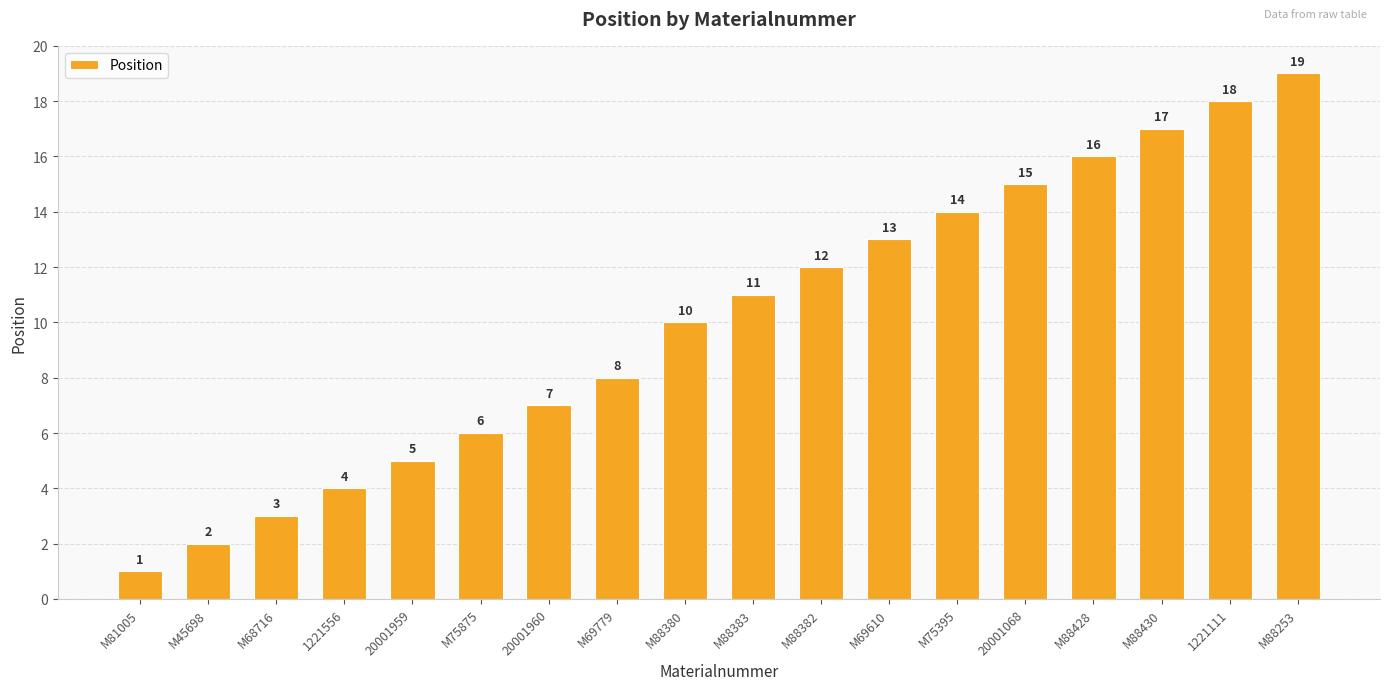

List the labels in order of value, largest first.

M88253, 1221111, M88430, M88428, 20001068, M75395, M69610, M88382, M88383, M88380, M69779, 20001960, M75875, 20001959, 1221556, M68716, M45698, M81005